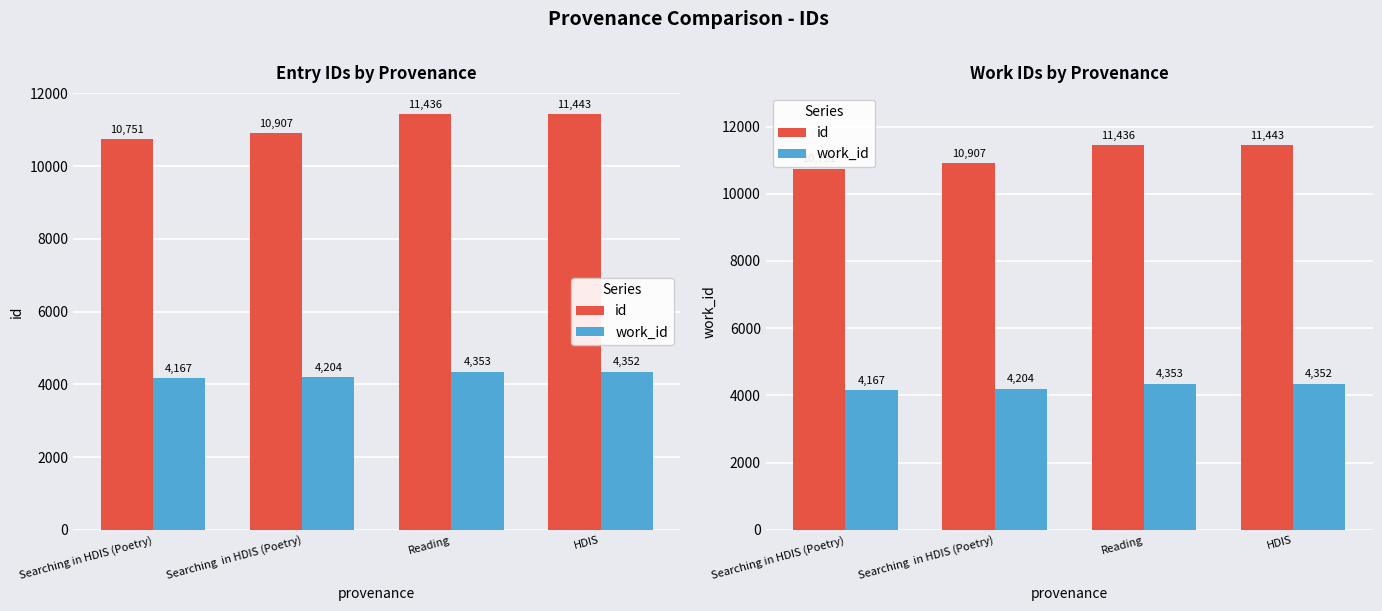

Rank the series at Reading from lowest to highest value.

work_id, id